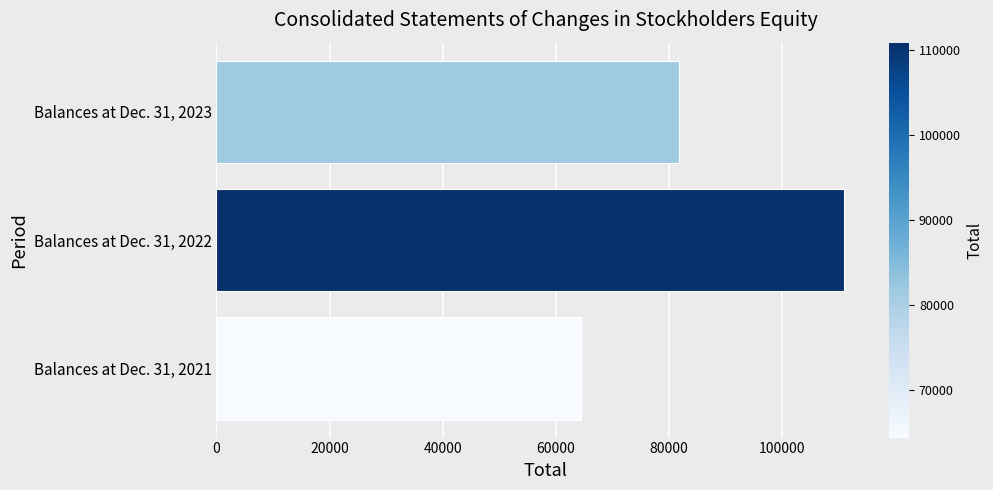

How many values are below 81720?

1